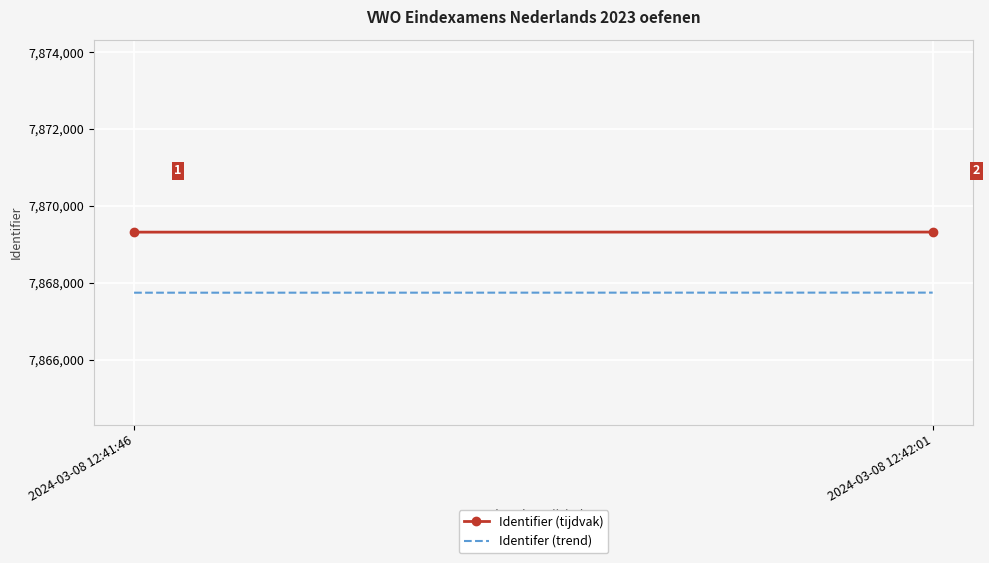

At which category does the chart reach its minimum across all series?

2024-03-08 12:41:46